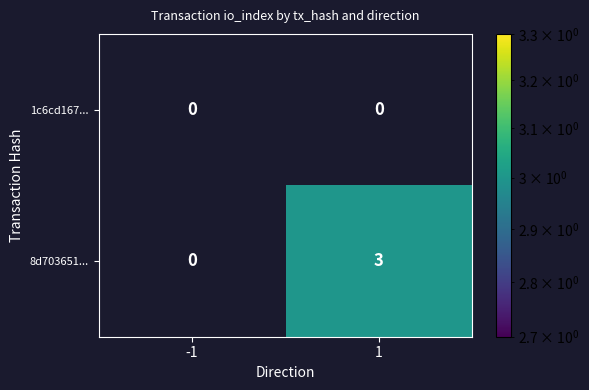

The value of 8d703651... at 1 is 2. True or false?

False